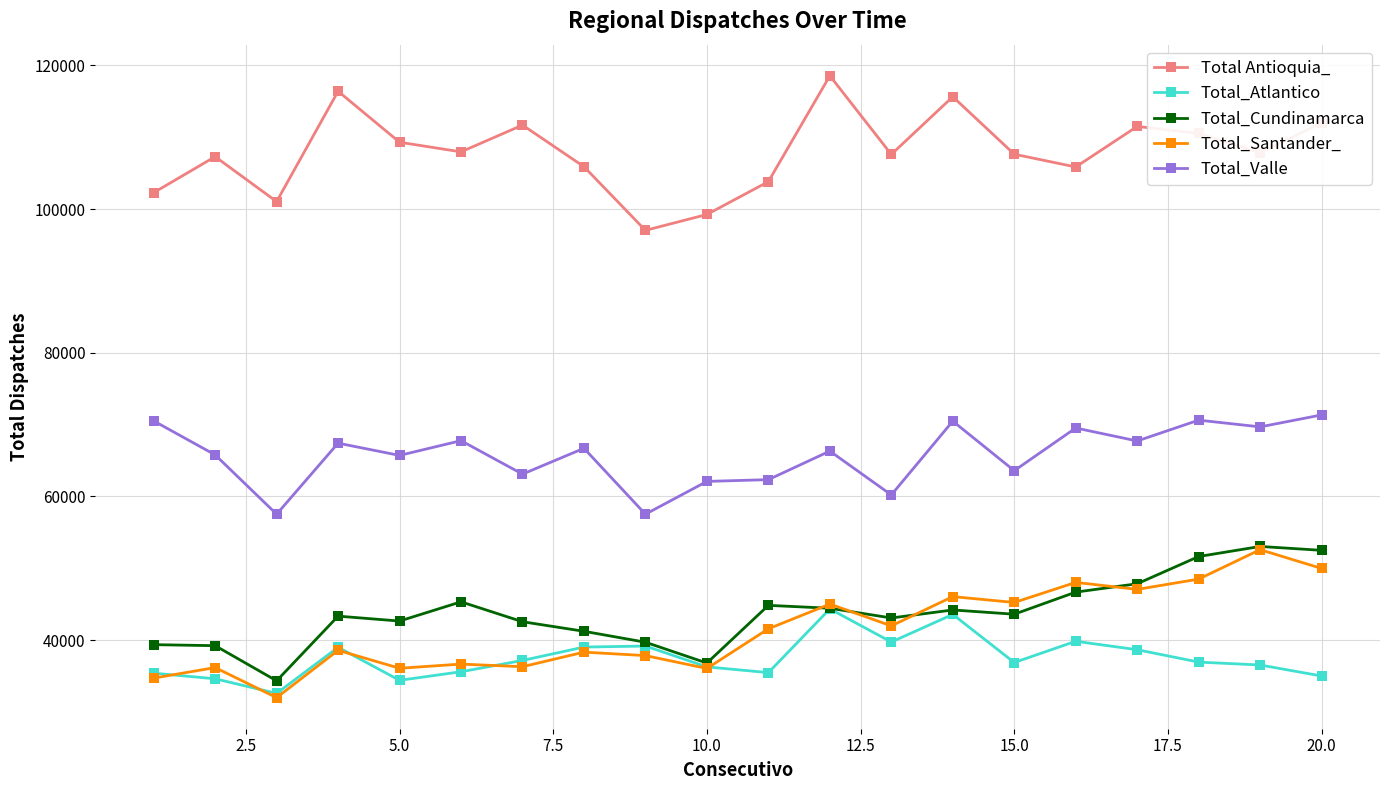

True or false: Total_Valle and Total_Cundinamarca cross at least once.

False